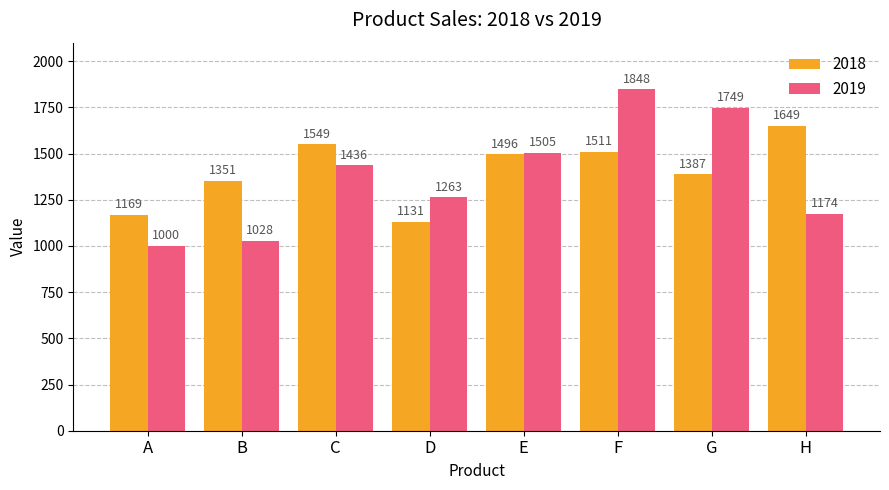

List the series in order of their peak value, lowest first.

2018, 2019